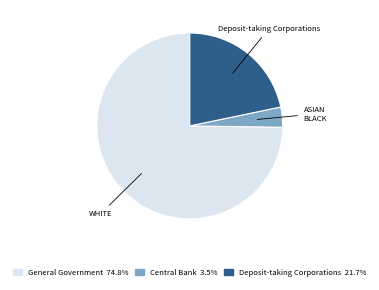

Does any single category account for the majority?

Yes